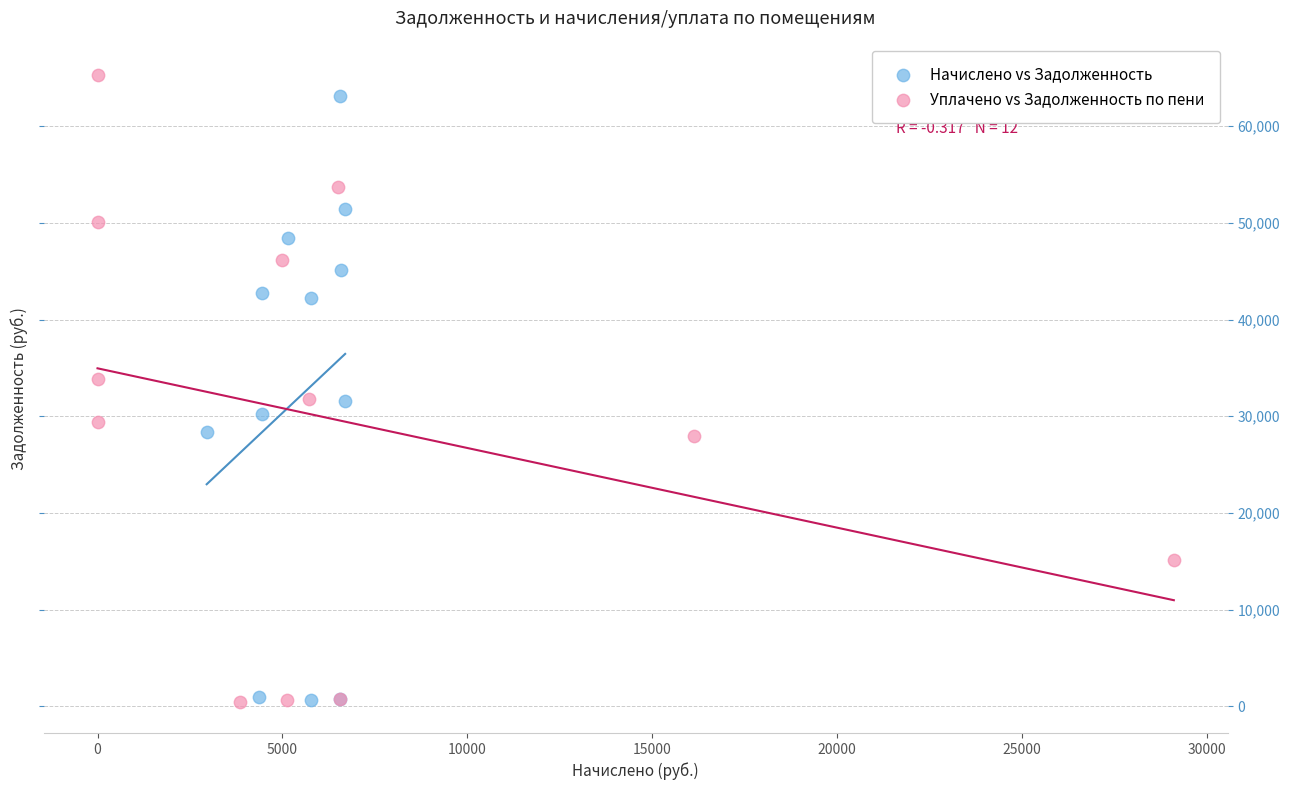

Which series has the widest spread of Y values?

Уплачено vs Задолженность по пени